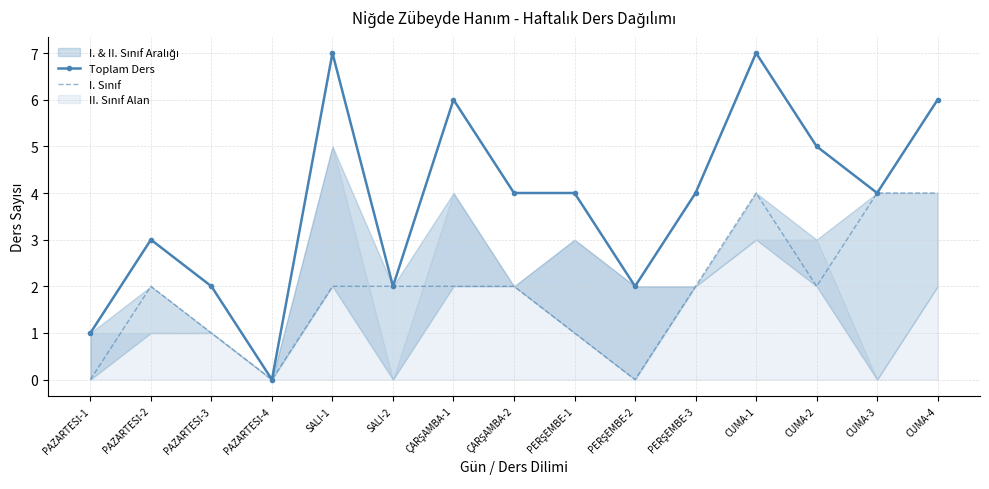

Which series has the largest total across all categories?

Toplam Ders